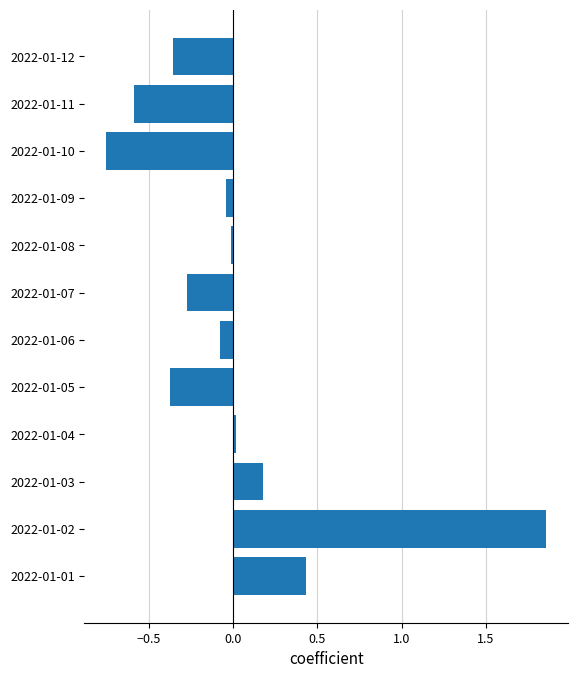

How many values are above zero?

4